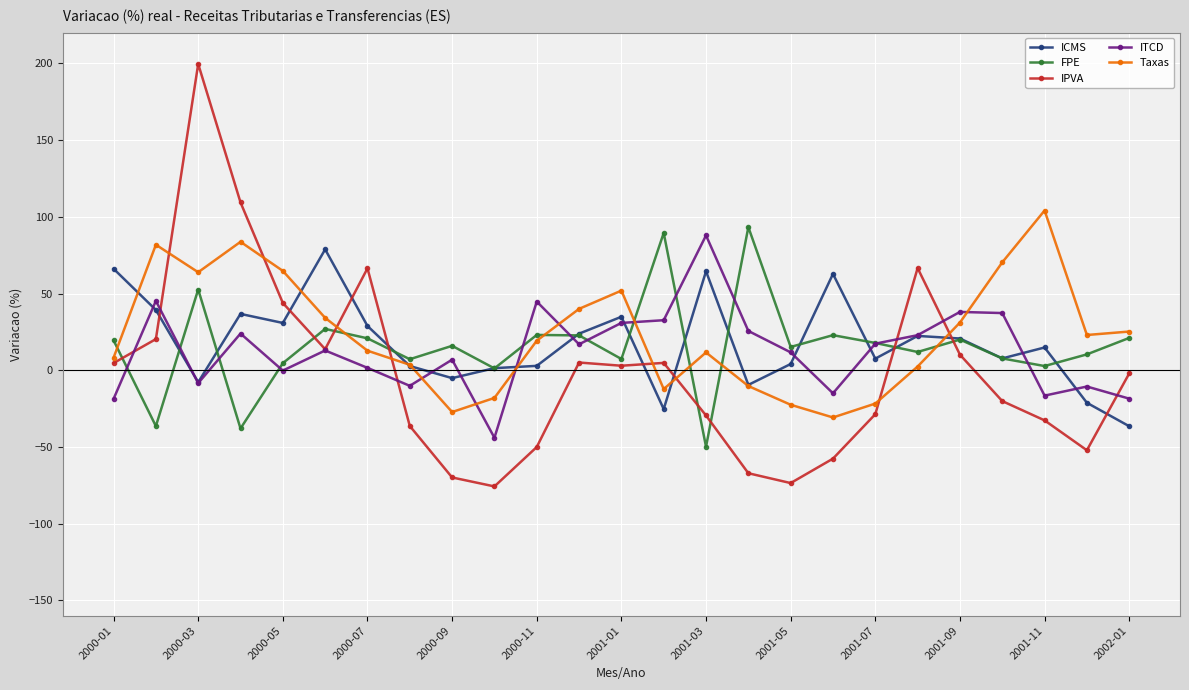

Which series has the largest total across all categories?

Taxas